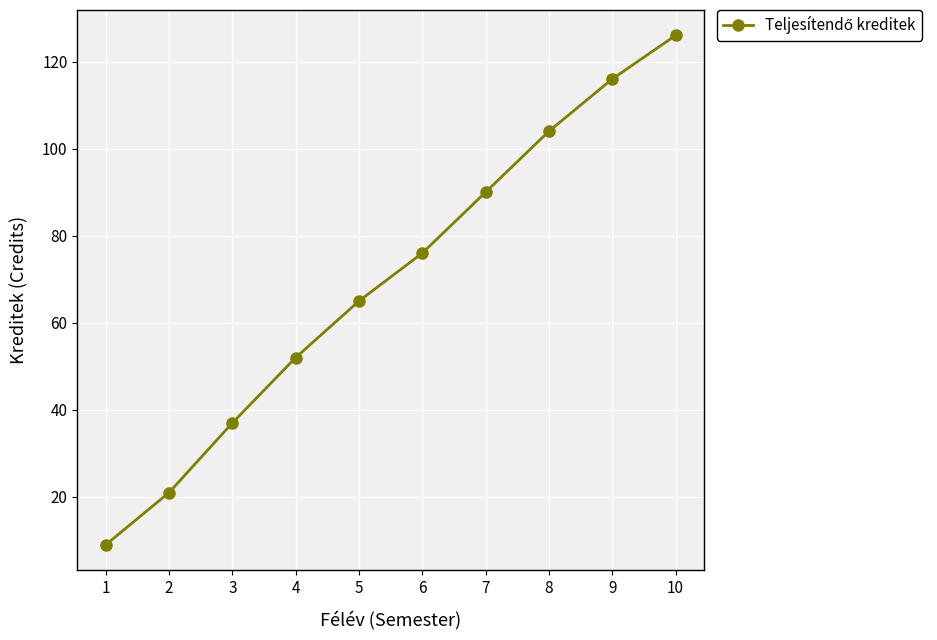

Approximately how many times larger is the value at 10 compared to 1?

14.0